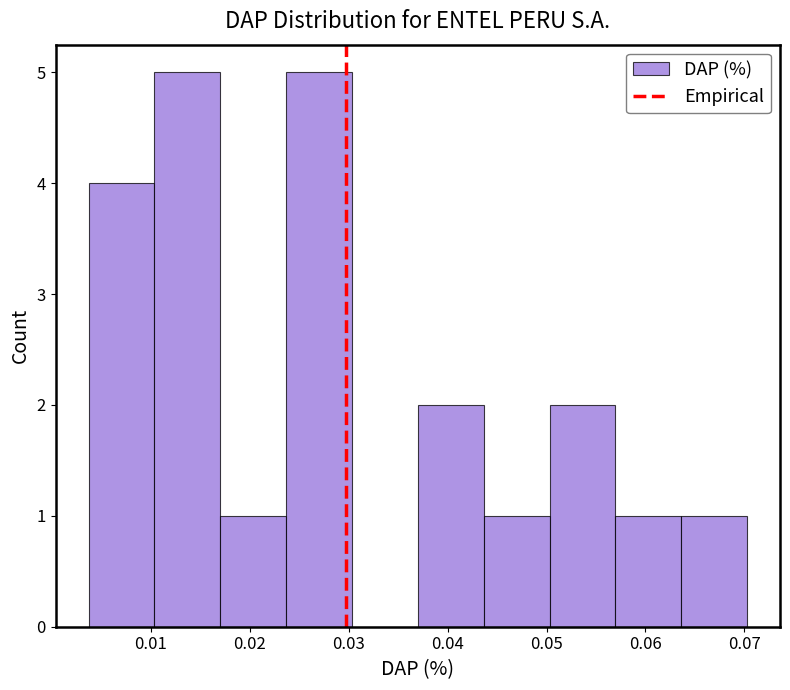

What is the height of the bar covering 0.004 to 0.010 on the x-axis? Neither the bar edges nor the heights are printed on the chart, so give them approximately, as read against the axes.

4